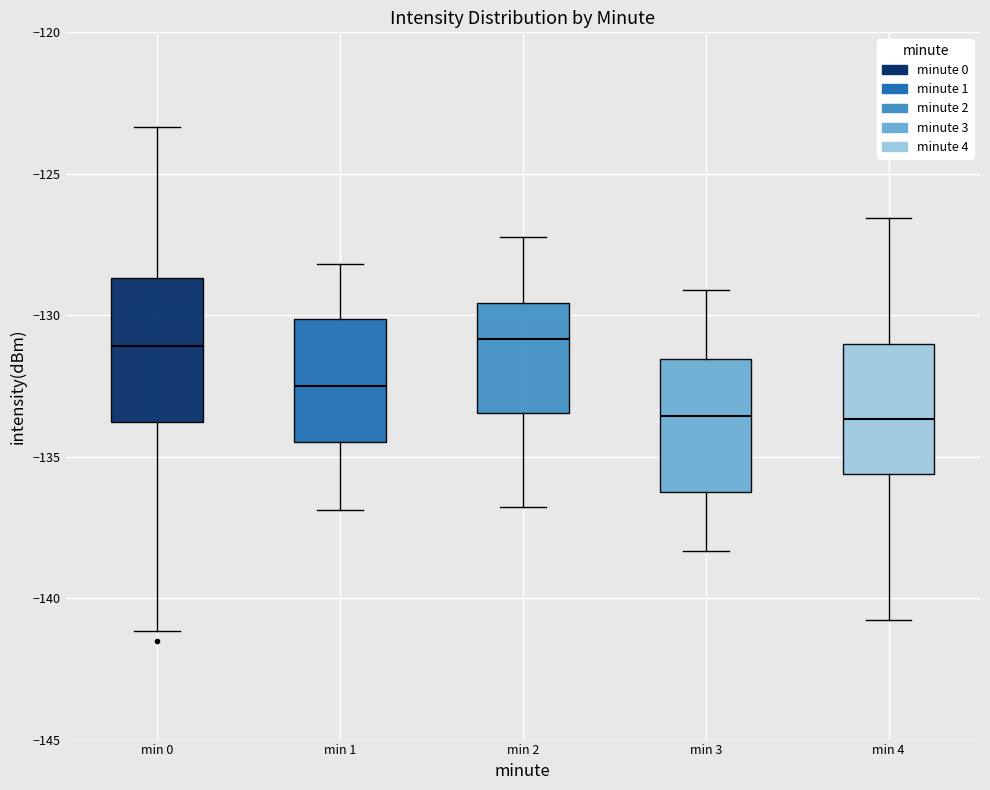

Where is the upper edge of the box for min 3 on the y-axis? The values are not printed on the chart, so give them approximately, as read against the axis.

-131.5